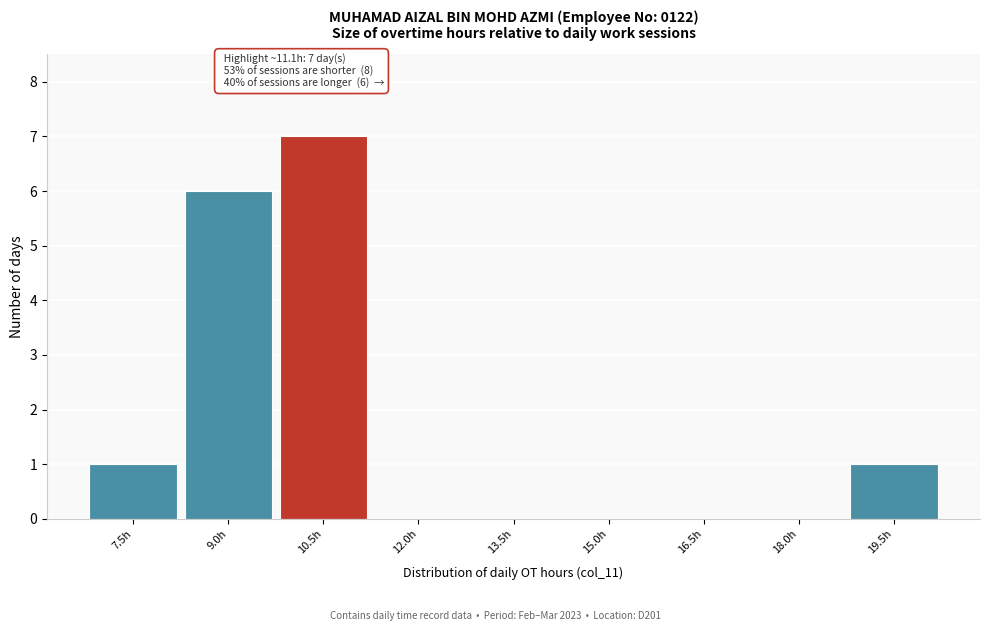

Reading left to right, what are all the values shown in this chart?

7.5h=1	9.0h=6	10.5h=7	12.0h=0	13.5h=0	15.0h=0	16.5h=0	18.0h=0	19.5h=1